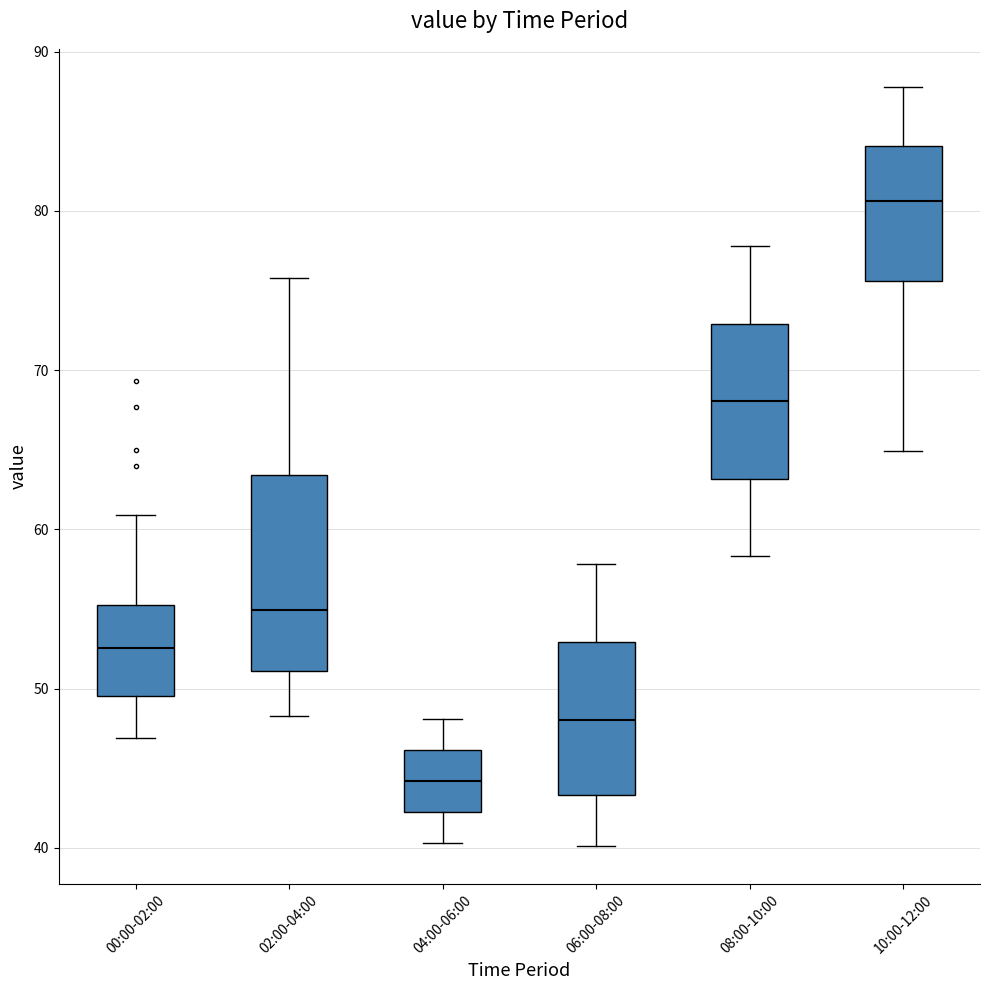

Which box has the lowest median line?

04:00-06:00